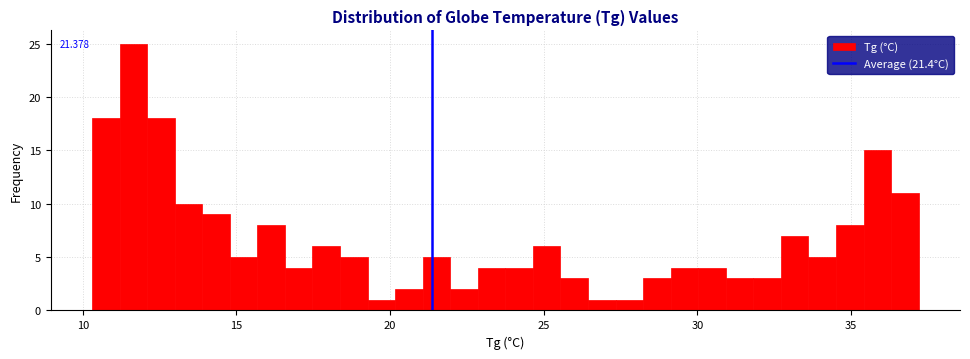

Read against the x-axis, roughly where is the centre of the tallest bar?

11.5